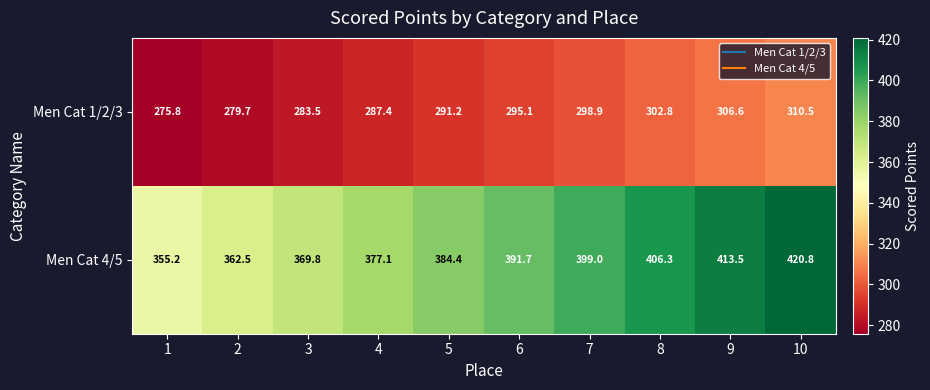

Which category has the highest value in the Men Cat 1/2/3 series?

10